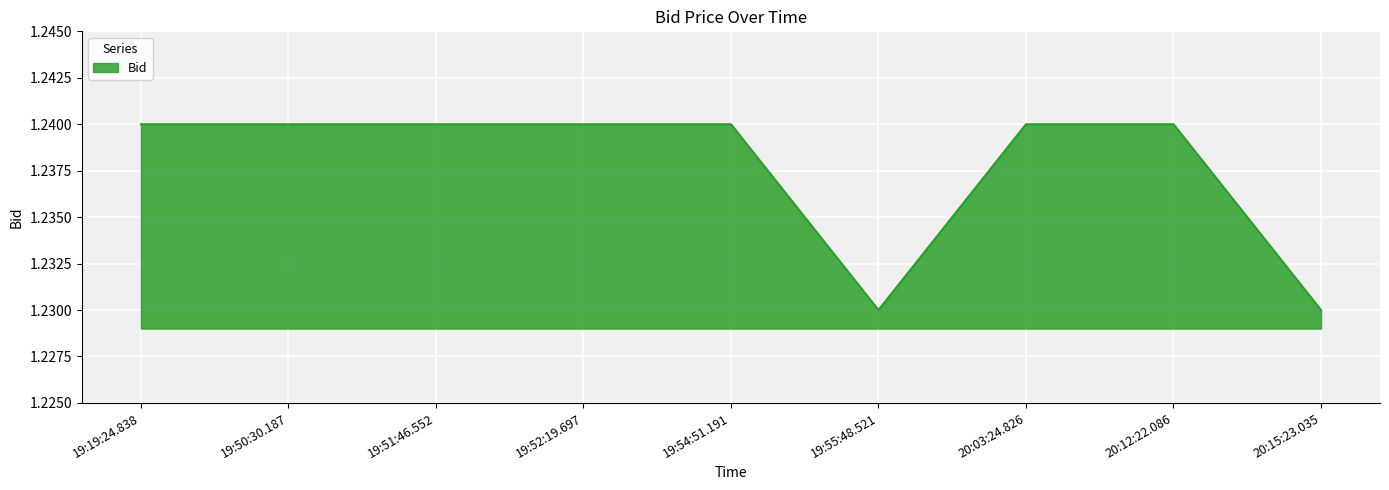

How many lines are shown in the chart?

1